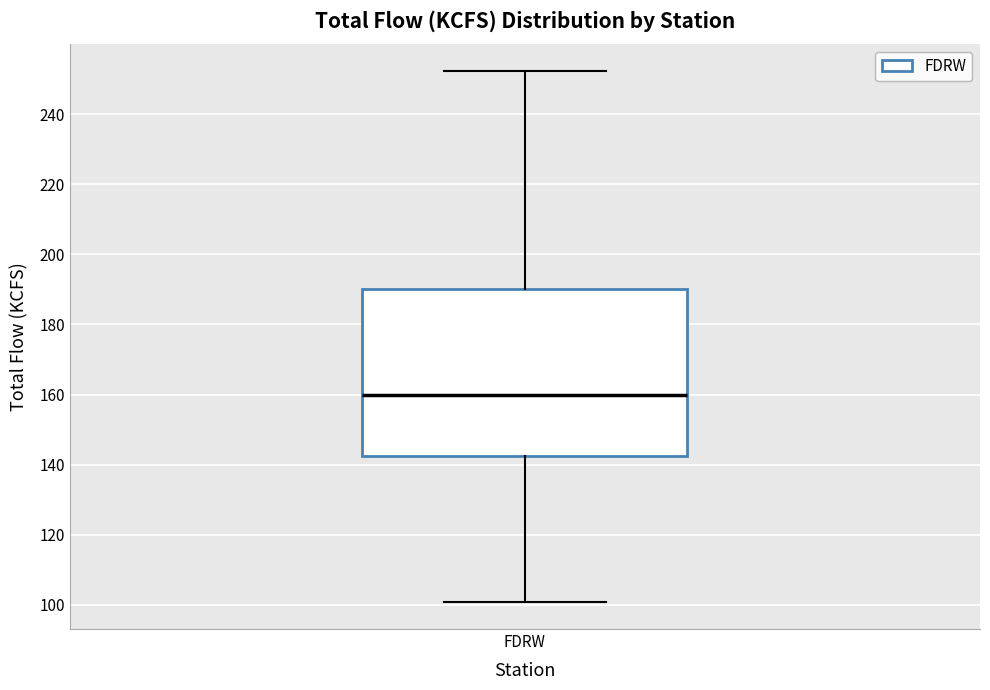

Transcribe this box plot: give where the median line is, the range the box spans, and where the two whiskers end, as read against the y-axis. The values are not printed on the chart, so give them approximately, as read against the axis.

median 160, box 142 to 190, whiskers 100 to 252